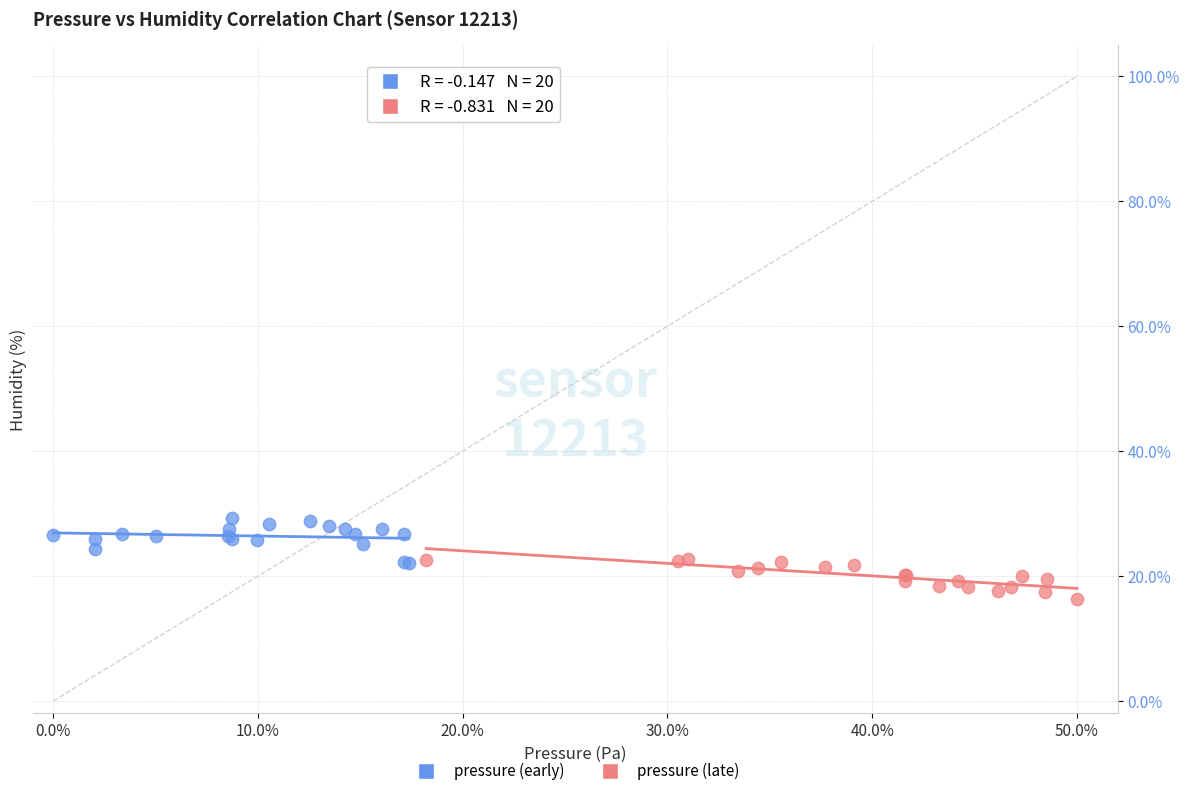

Which series contains the lowest Y value?

pressure (late)